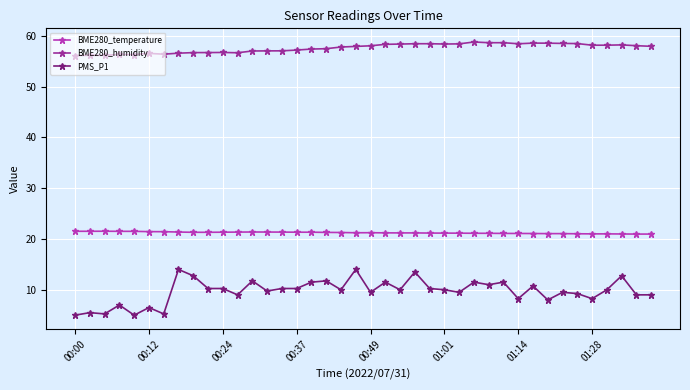

Rank the series by their maximum value, from lowest to highest.

PMS_P1, BME280_temperature, BME280_humidity